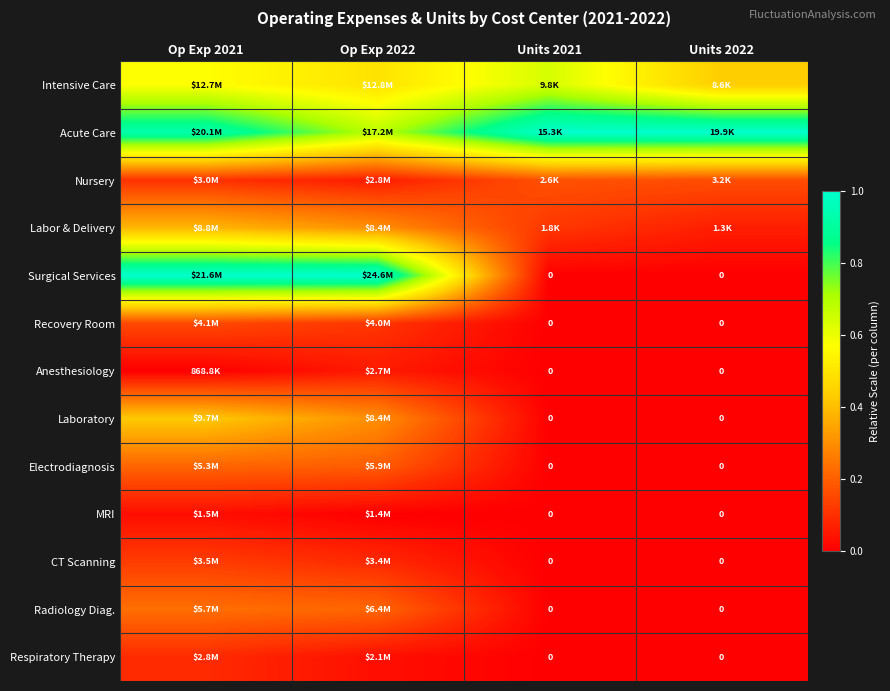

Rank the categories by Labor & Delivery value from lowest to highest.

Units 2022, Units 2021, Op Exp 2022, Op Exp 2021